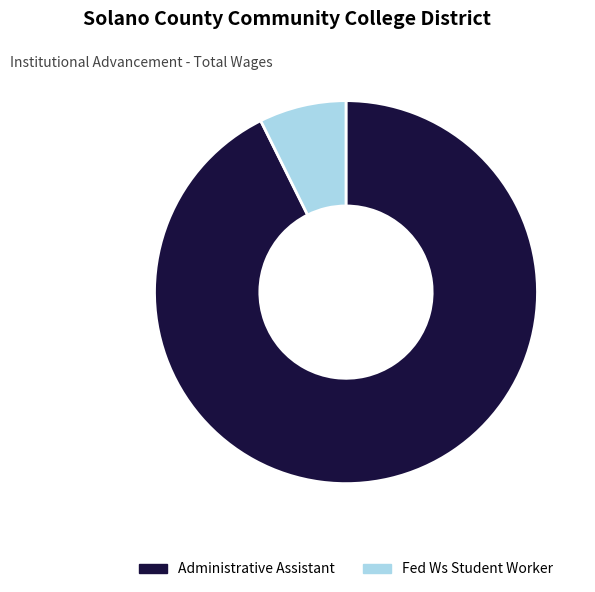

Combined, do Administrative Assistant and Fed Ws Student Worker account for over 50%?

Yes